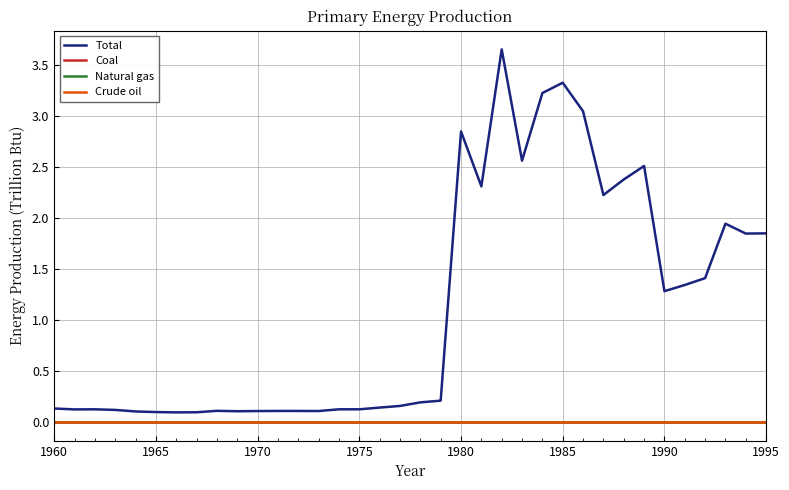

True or false: Crude oil and Coal intersect in this chart.

False